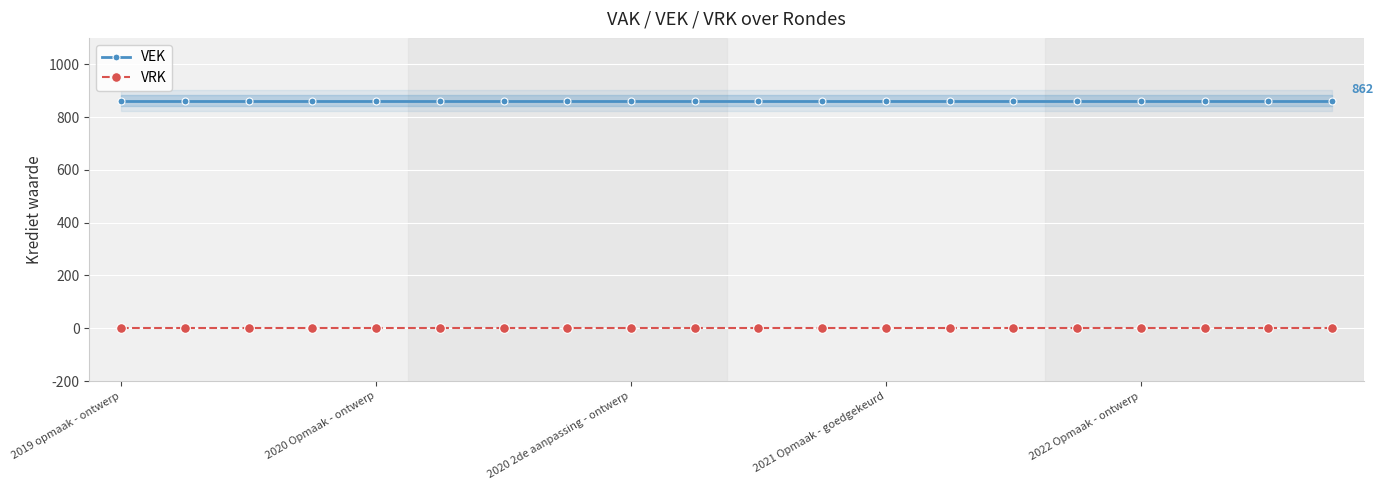

Is the value of VEK at 6 greater than the value of VRK at 7?

Yes